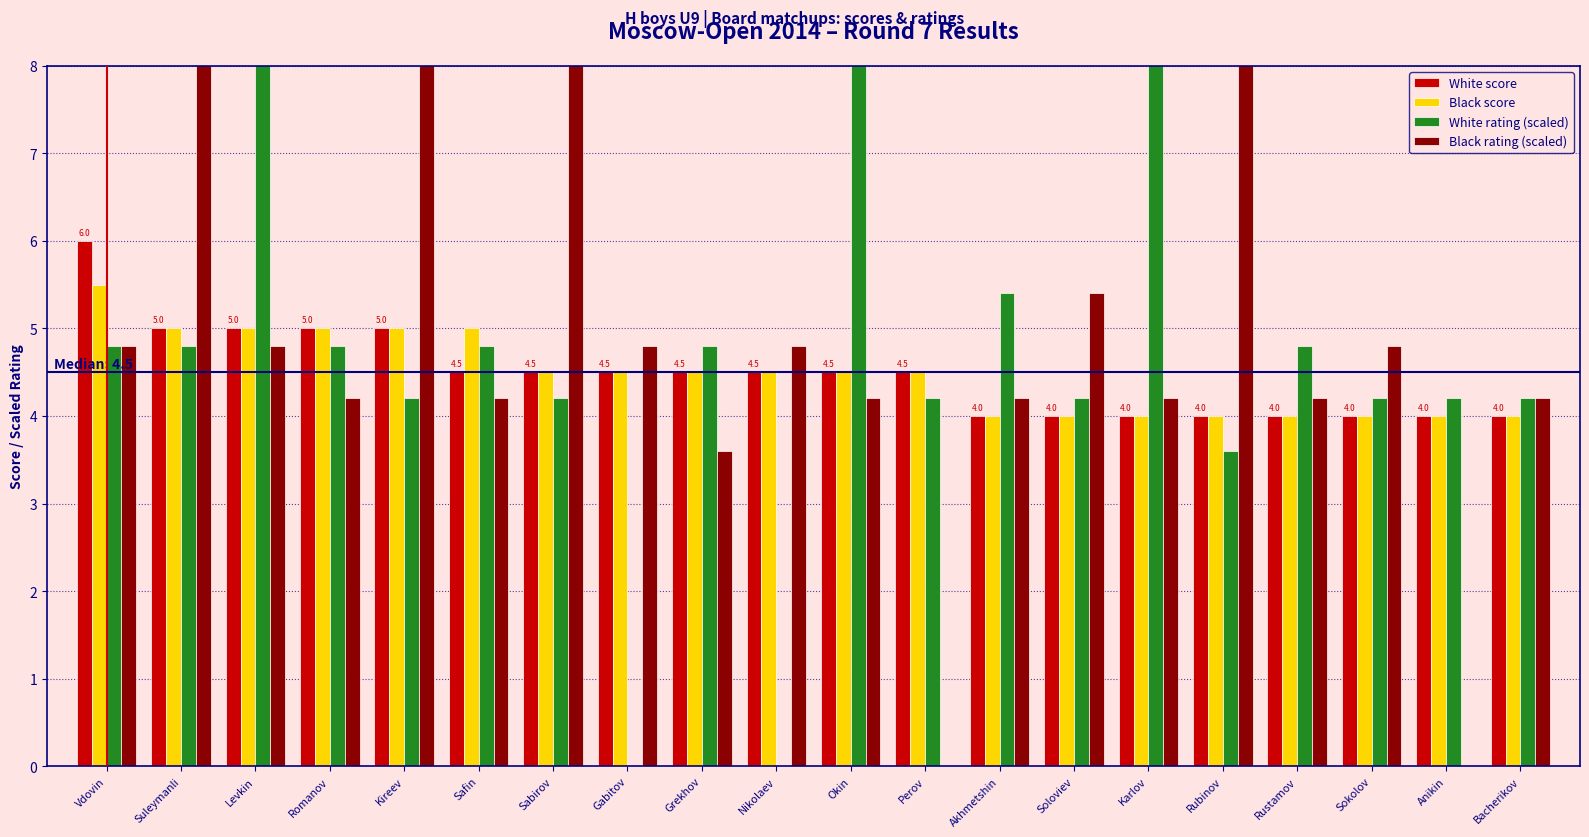

What is the approximate value of White score at Sokolov?

4.0